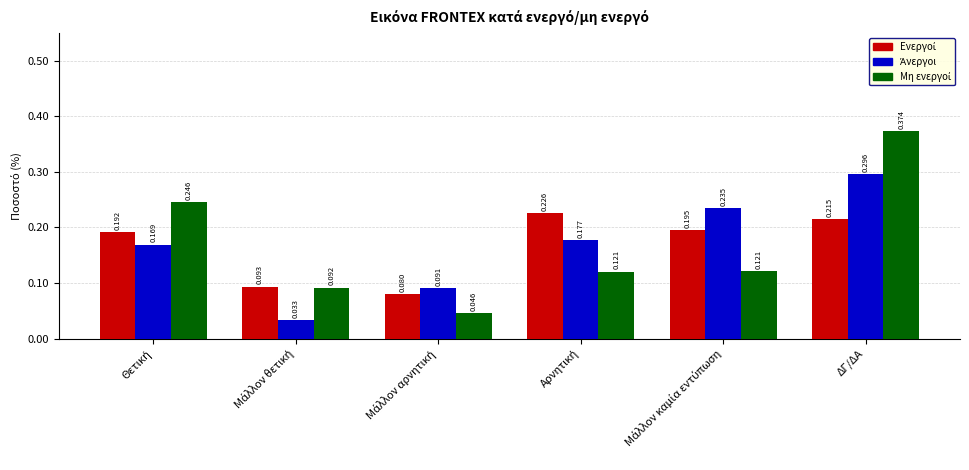

At which category is the sum across all series the highest?

ΔΓ/ΔΑ